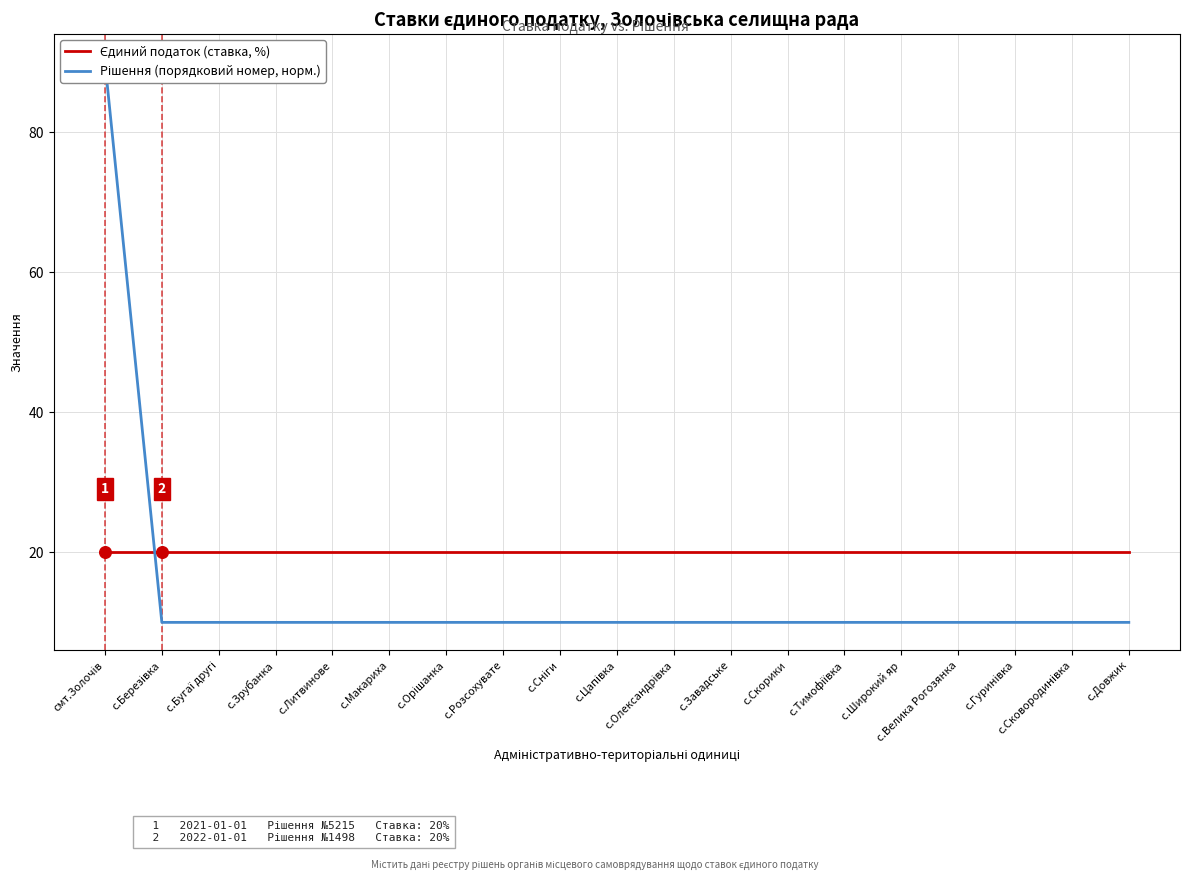

Is the value of Єдиний податок (ставка, %) at с.Бугаї другі greater than the value of Рішення (порядковий номер, норм.) at с.Орішанка?

Yes